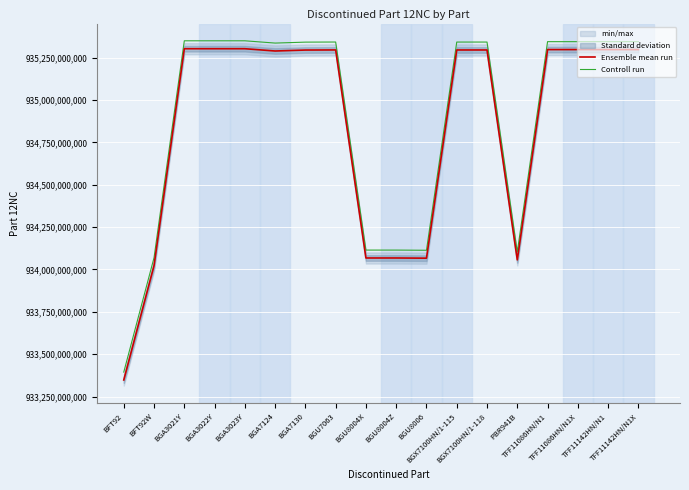

Where is Controll run nearest to the value 934371951128?

BGU8004X